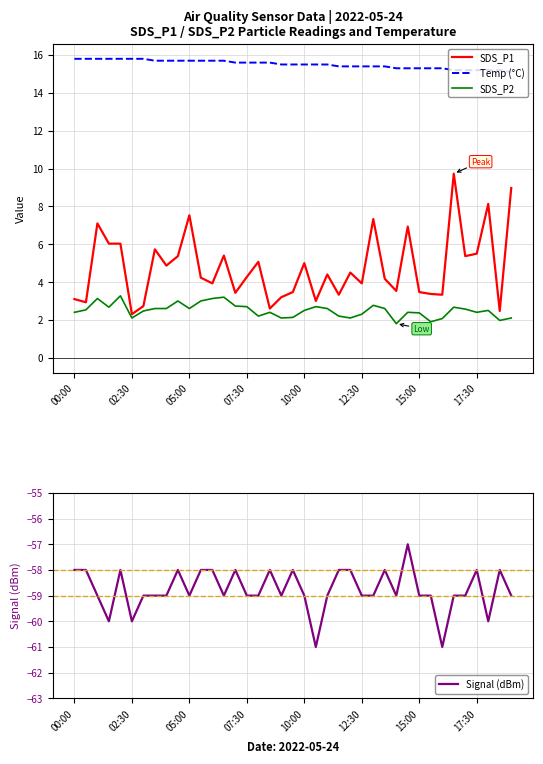

True or false: SDS_P2 and Temp (°C) cross at least once.

False